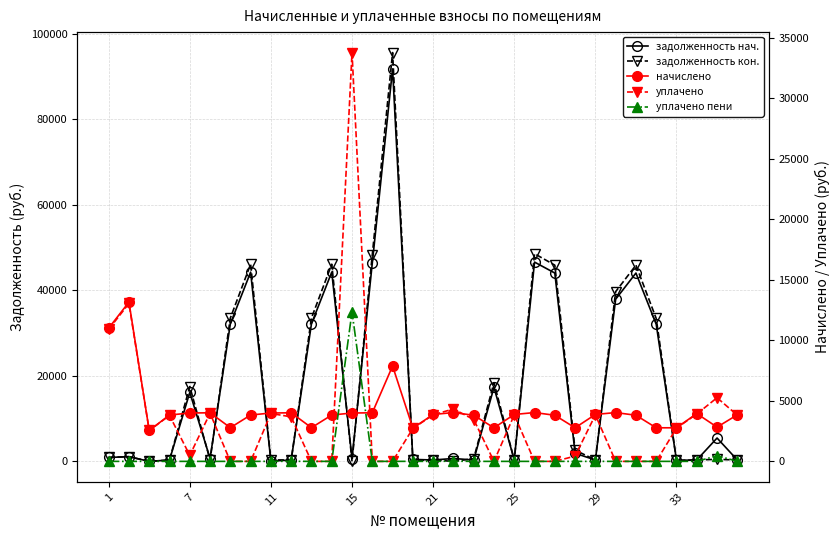

Rank the series by their maximum value, from lowest to highest.

уплачено пени (col_8), начислено (col_3), уплачено (col_4), задолженность (col_1), задолженность (col_6)